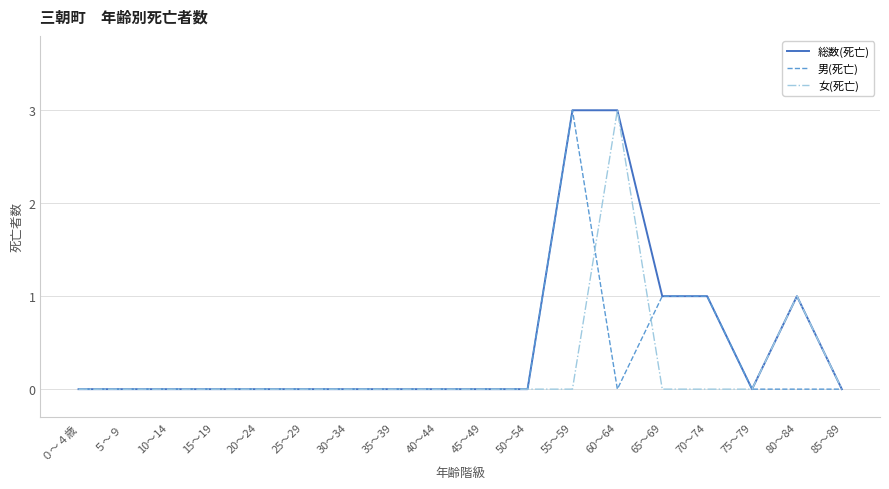

Which series has the largest total across all categories?

総数(死亡)